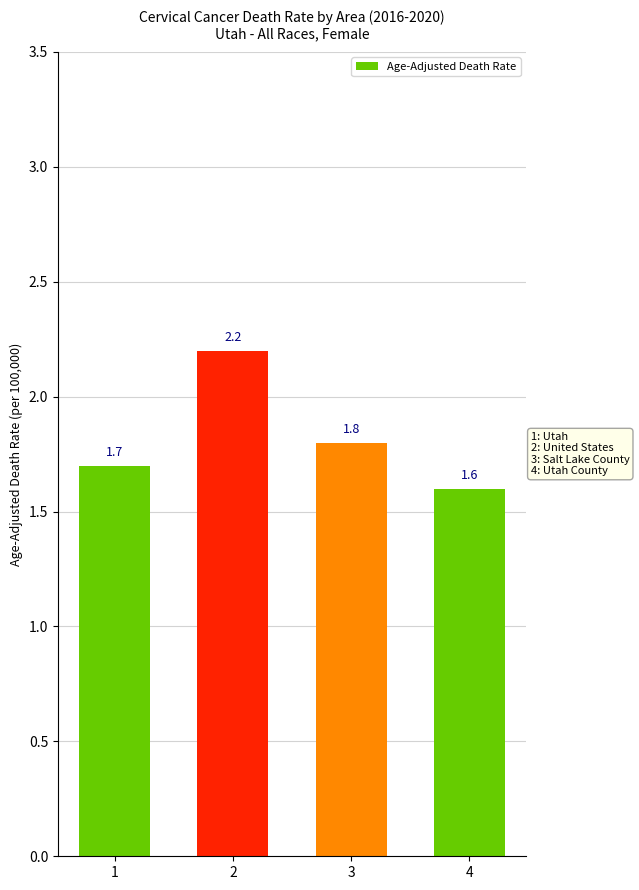

Which has a higher value, 2 or 1?

2